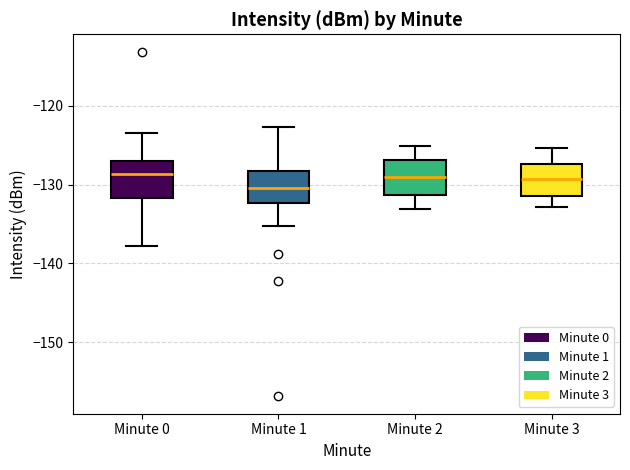

Reading left to right, transcribe this box plot: for each box, give where its median line is, the range the box spans, and where its two whiskers end, as read against the y-axis. The values are not printed on the chart, so give them approximately, as read against the axis.

Minute 0: median -129, box -132 to -127, whiskers -138 to -123
Minute 1: median -130, box -132 to -128, whiskers -135 to -123
Minute 2: median -129, box -131 to -127, whiskers -133 to -125
Minute 3: median -129, box -131 to -127, whiskers -133 to -125